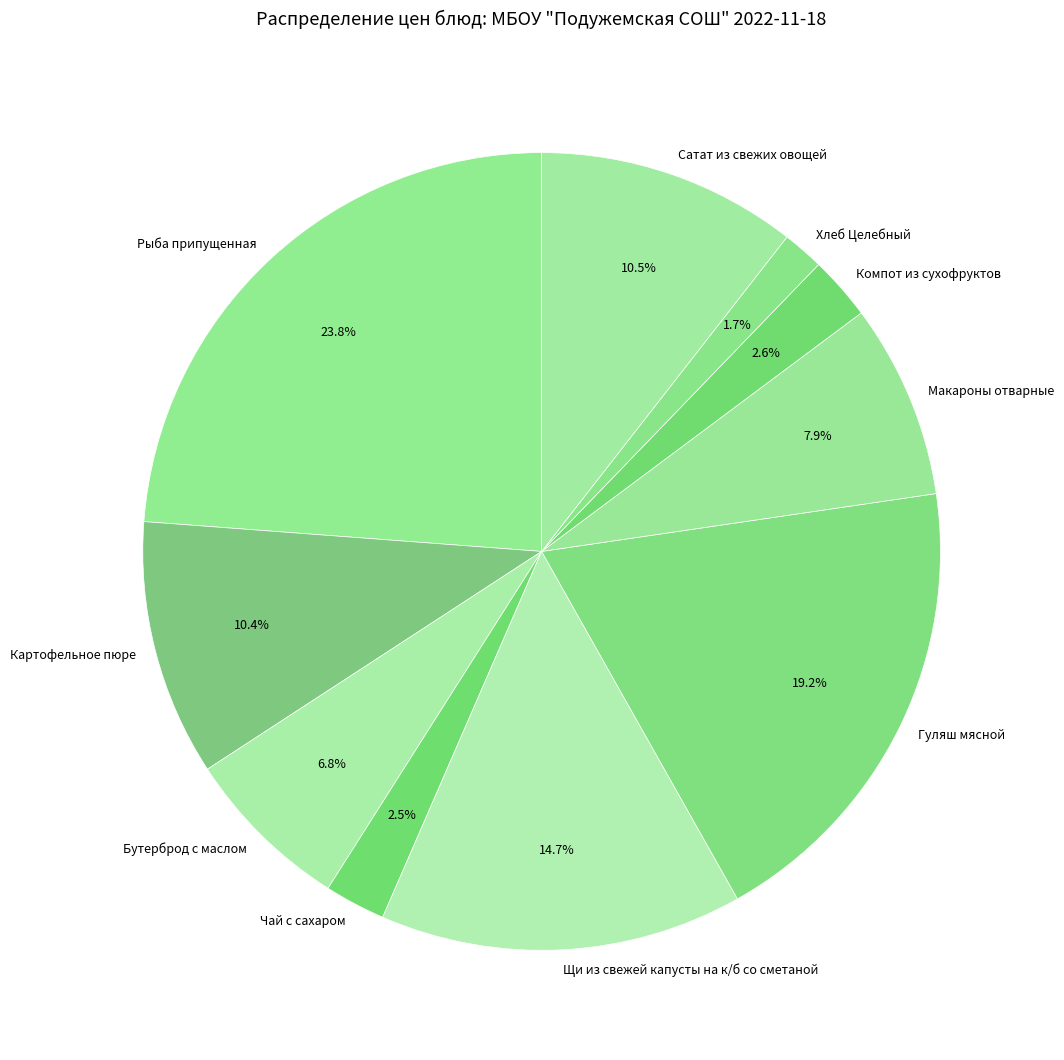

To the nearest percent, what portion does Хлеб Целебный represent?

2%